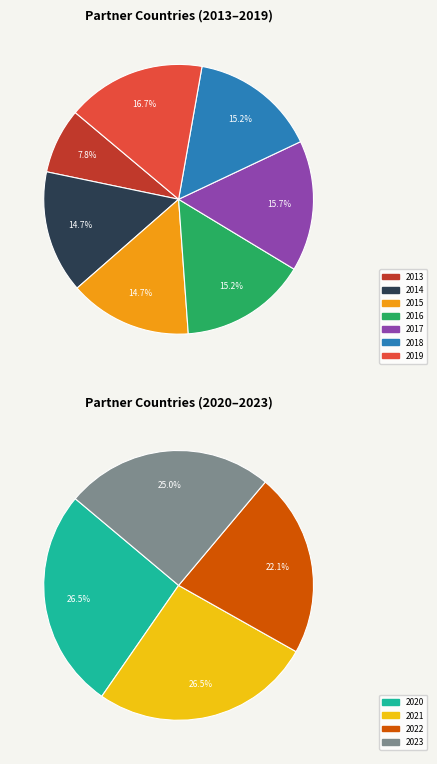

How many slices are in this pie chart?

11